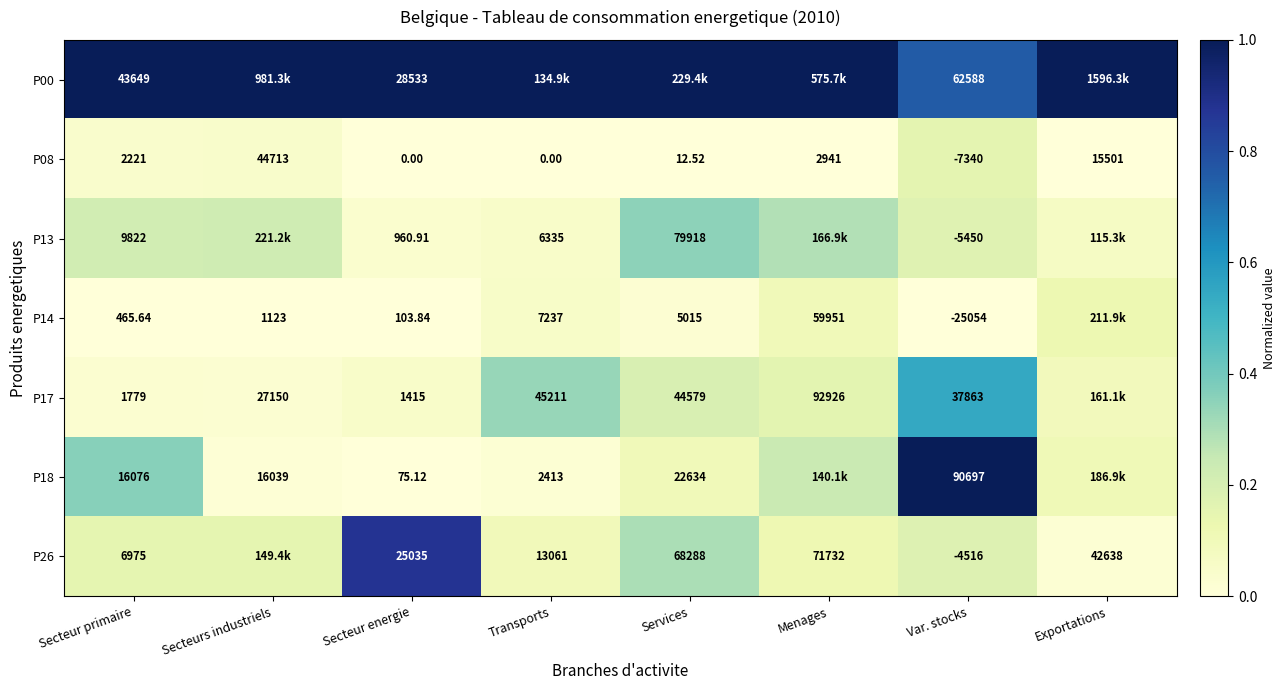

How many distinct data groups are displayed?

7